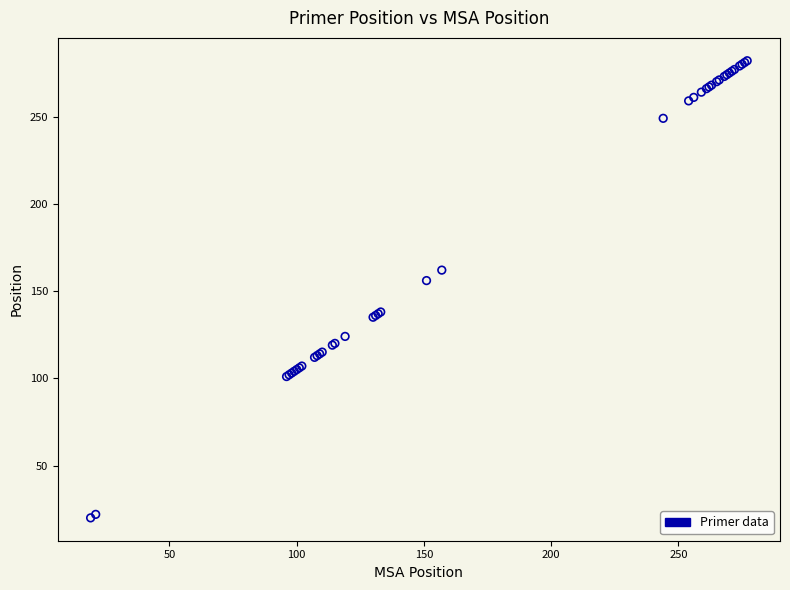

What Y value in the scatter plot is closest to 151?

156